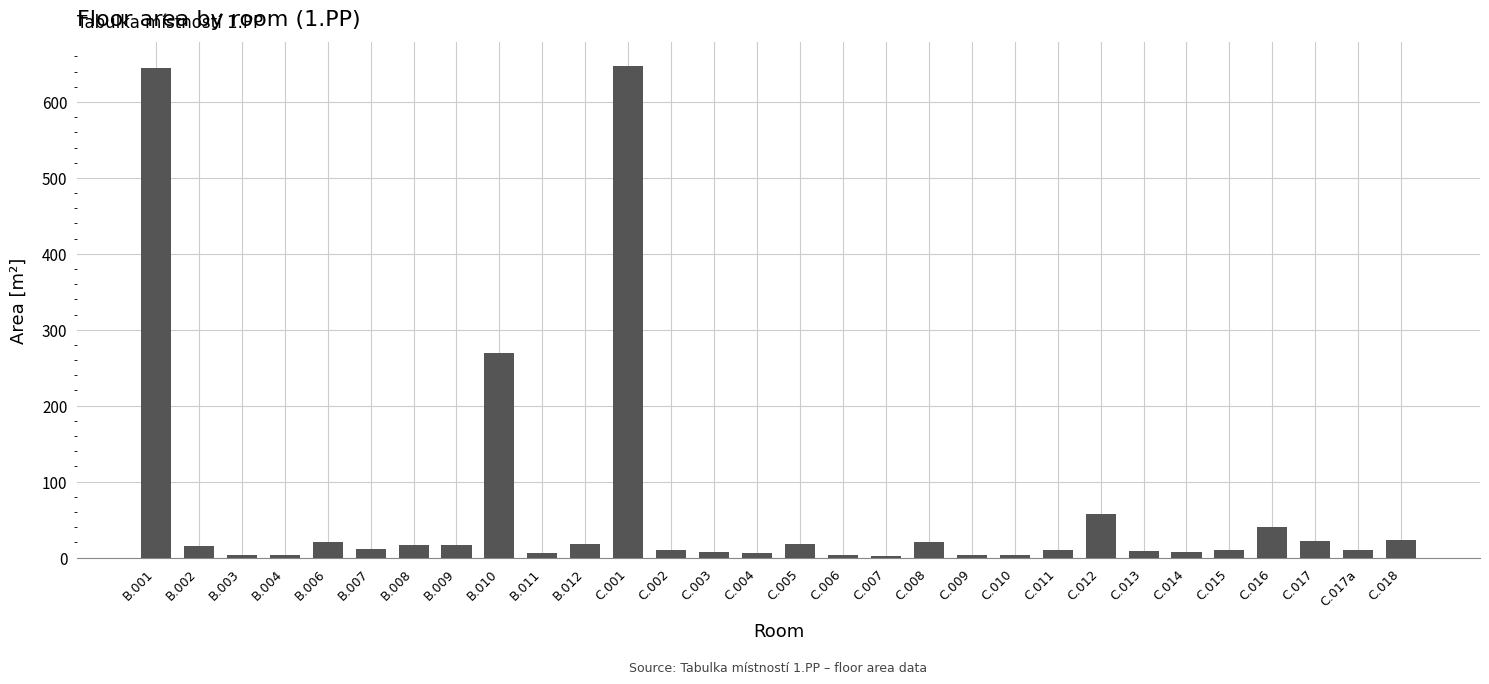

Count the number of categories in the chart.

30